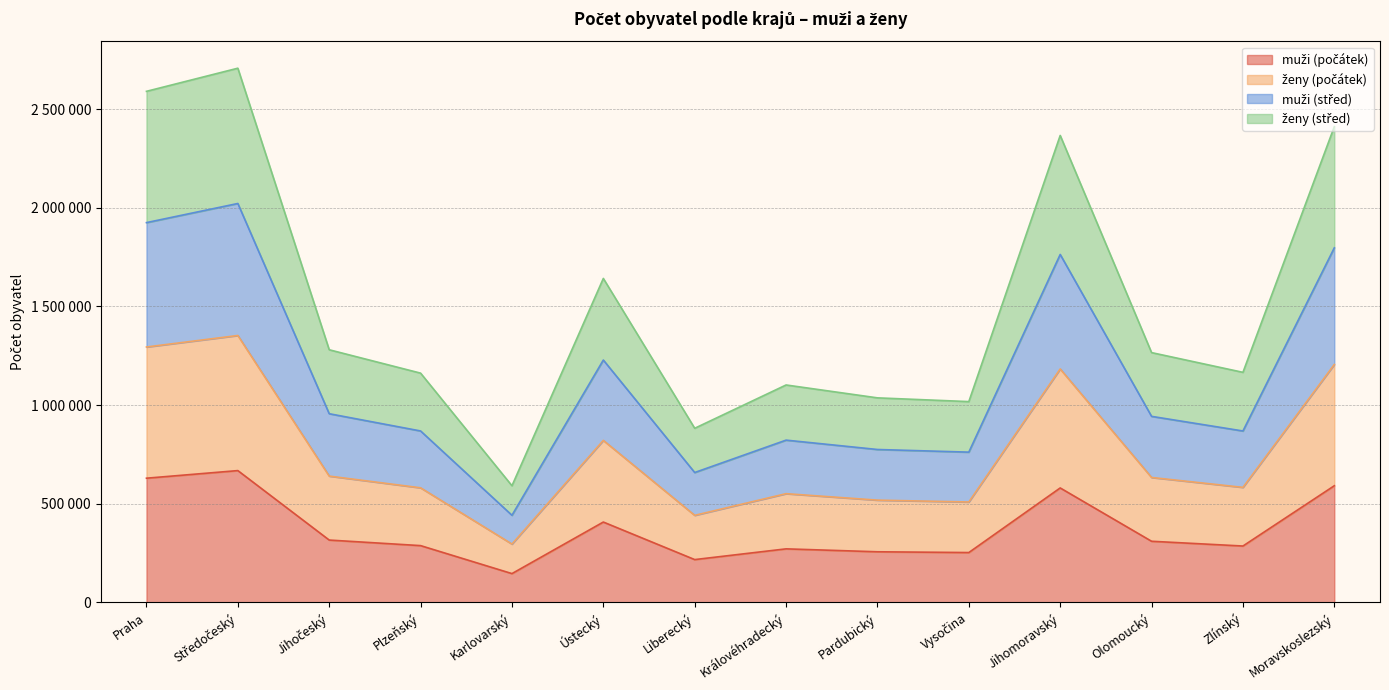

Count the number of data series in this chart.

4